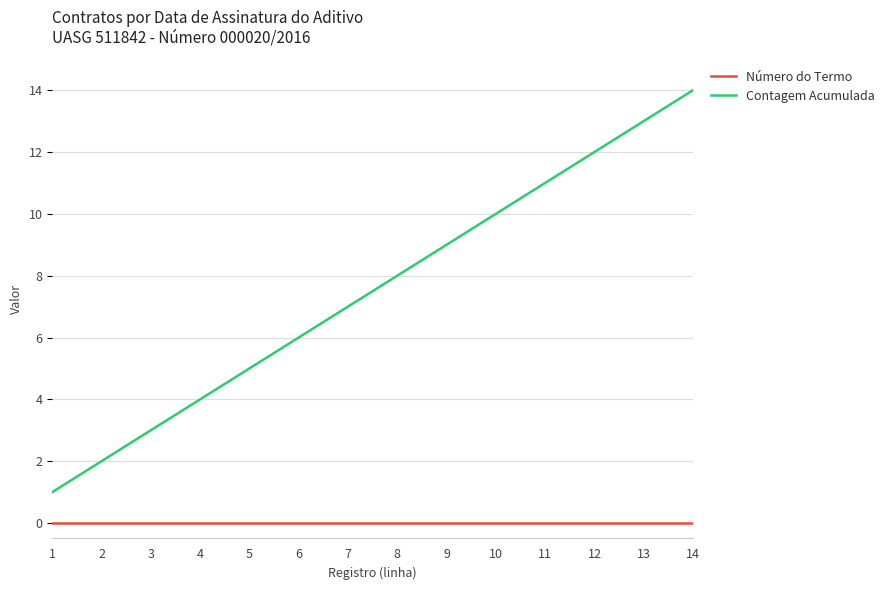

How many lines are shown in the chart?

2